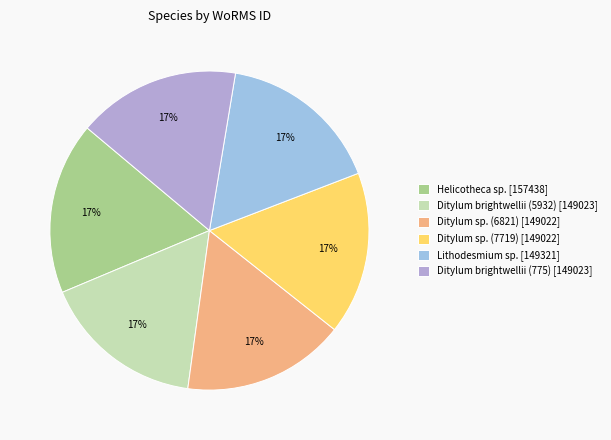

Which slice is the largest?

Helicotheca sp.